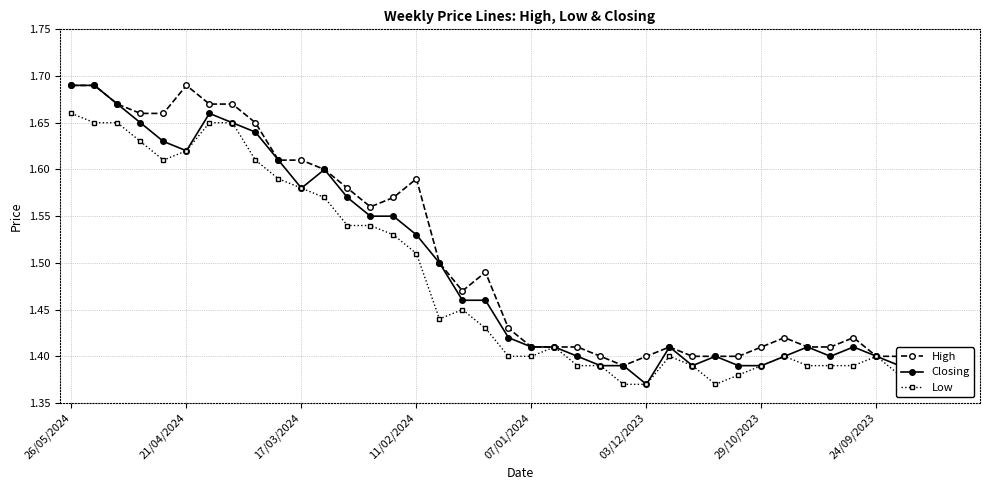

At how many categories does at least one series exceed 1?

40